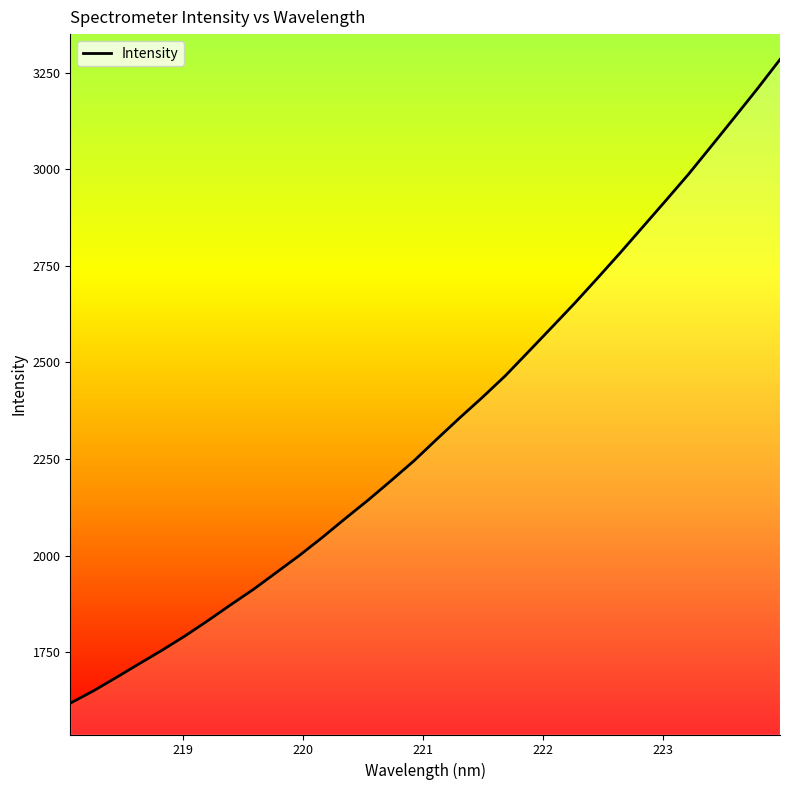

What is the smallest value displayed?

1618.1